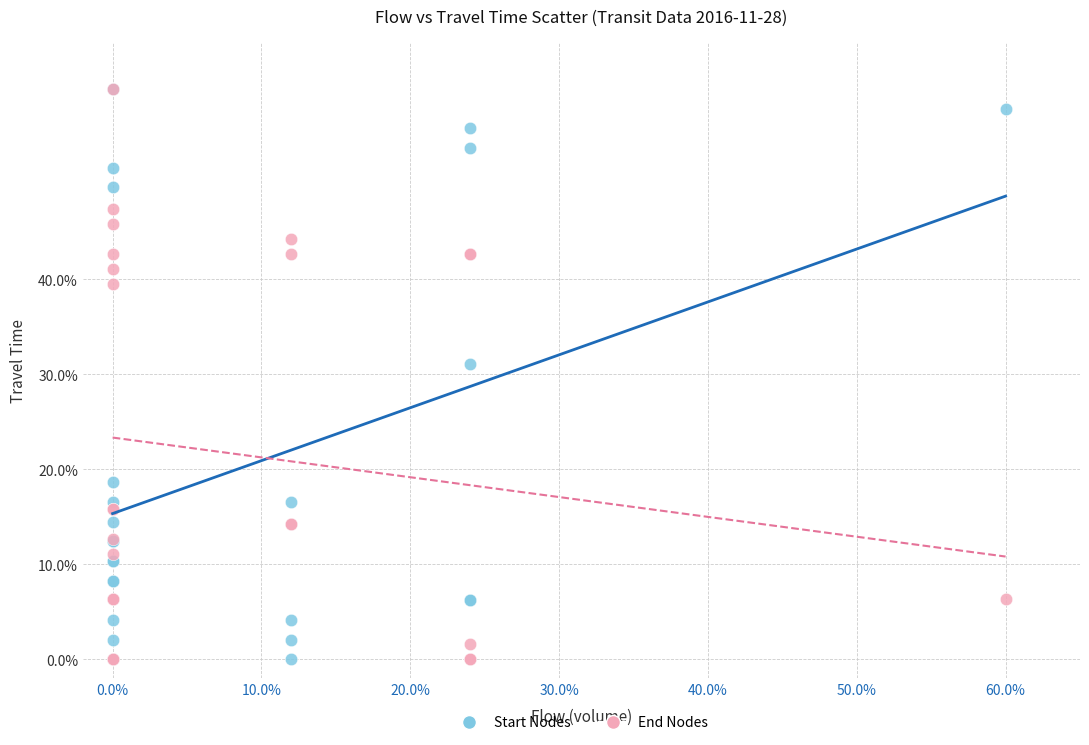

Across all series, what Y value is closest to 30?

31.0